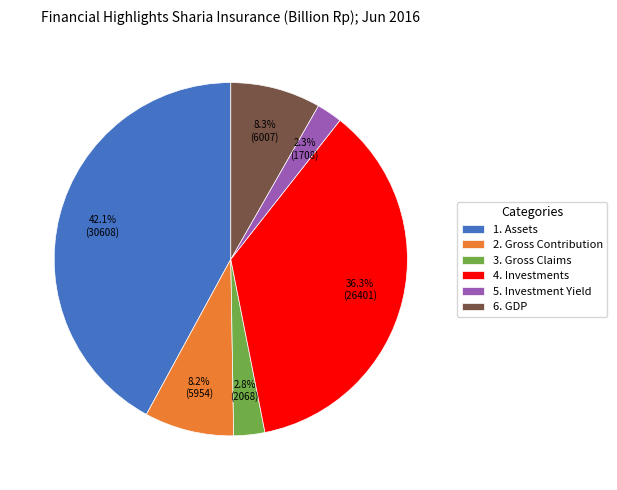

What is the largest slice in the pie chart?

1. Assets